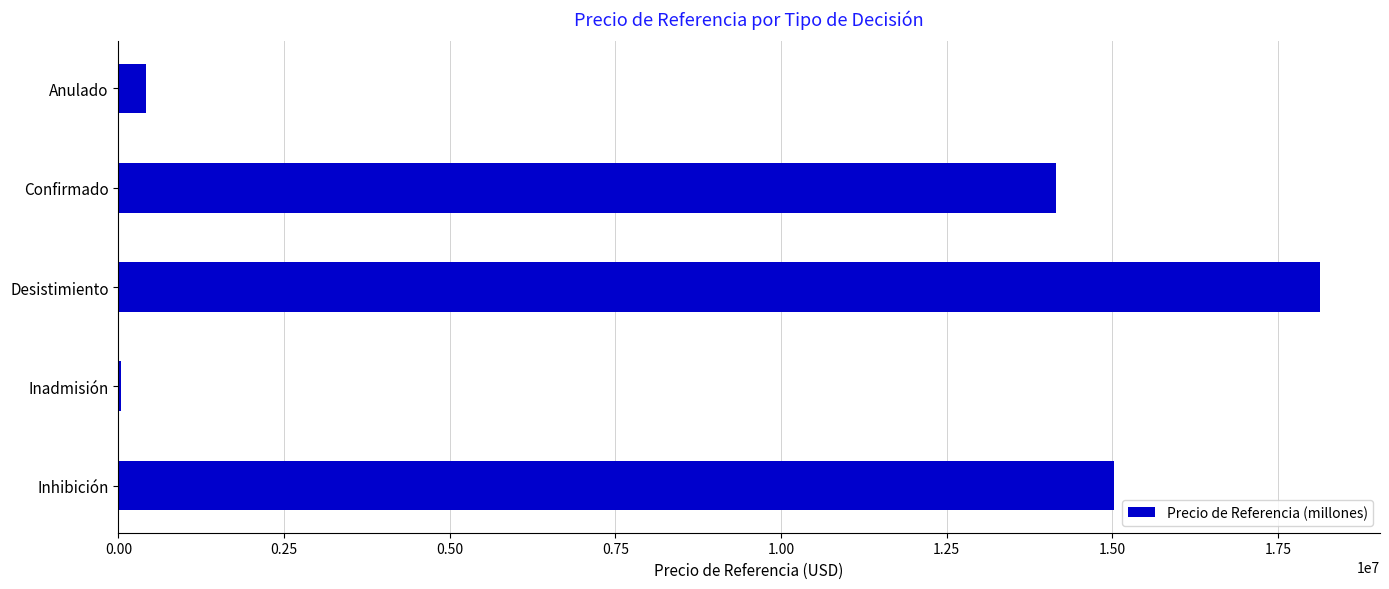

Which label corresponds to the largest value in the chart?

Desistimiento